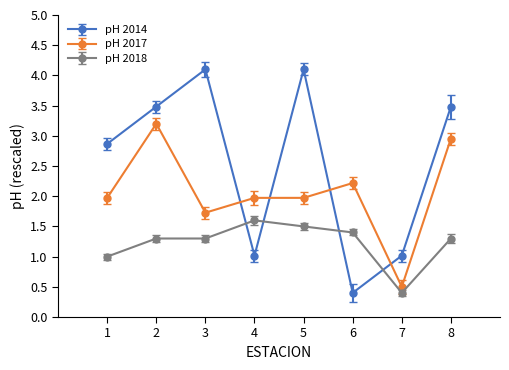

What is the sum of all pH 2014 values?

20.5